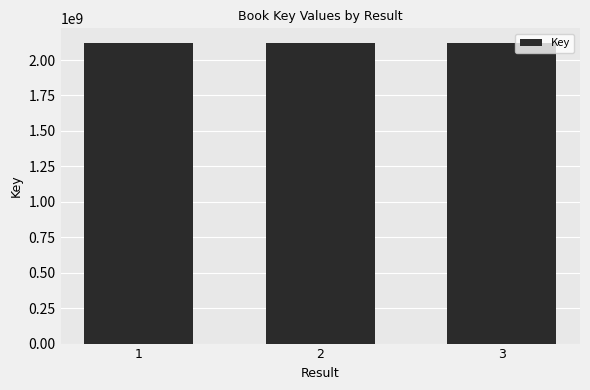

What is the average value?

2117862147